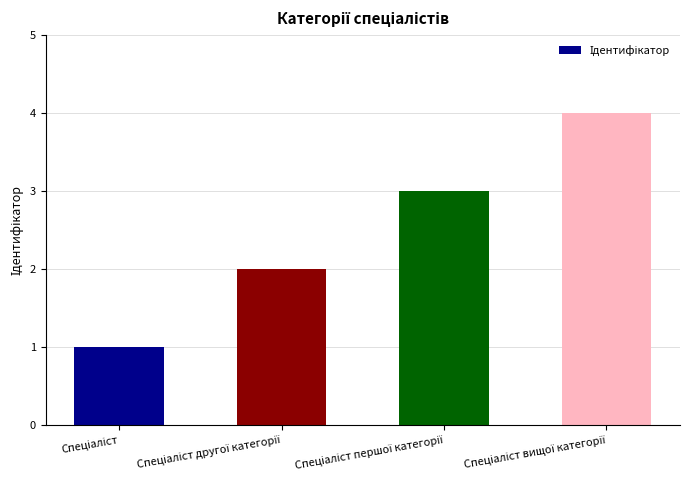

What is the sum of all values?

10